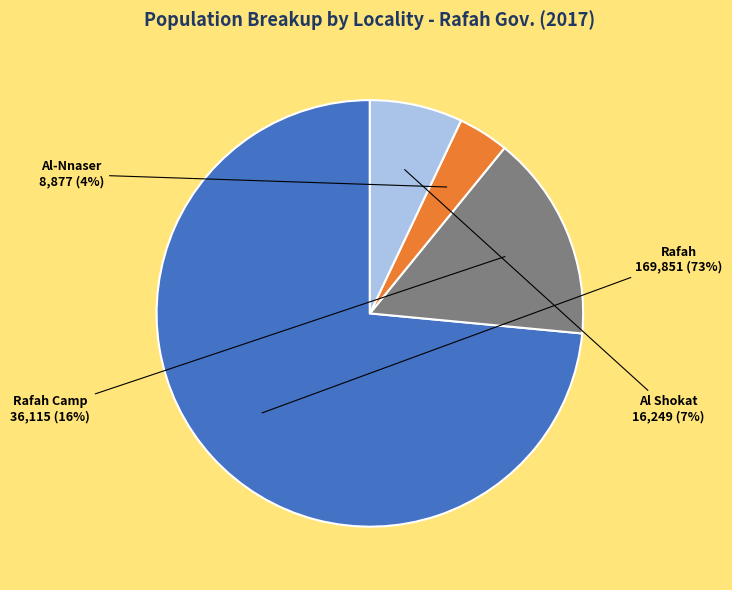

The Al-Nnaser slice represents 12% of the pie. True or false?

False